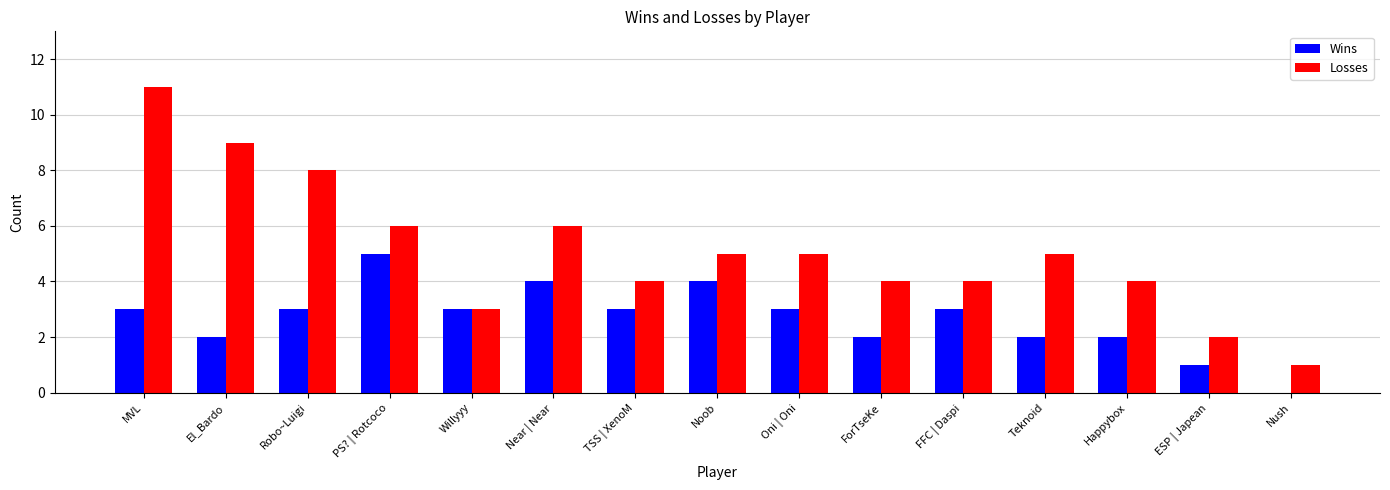

The value of Losses at Willyyy is 2. True or false?

False